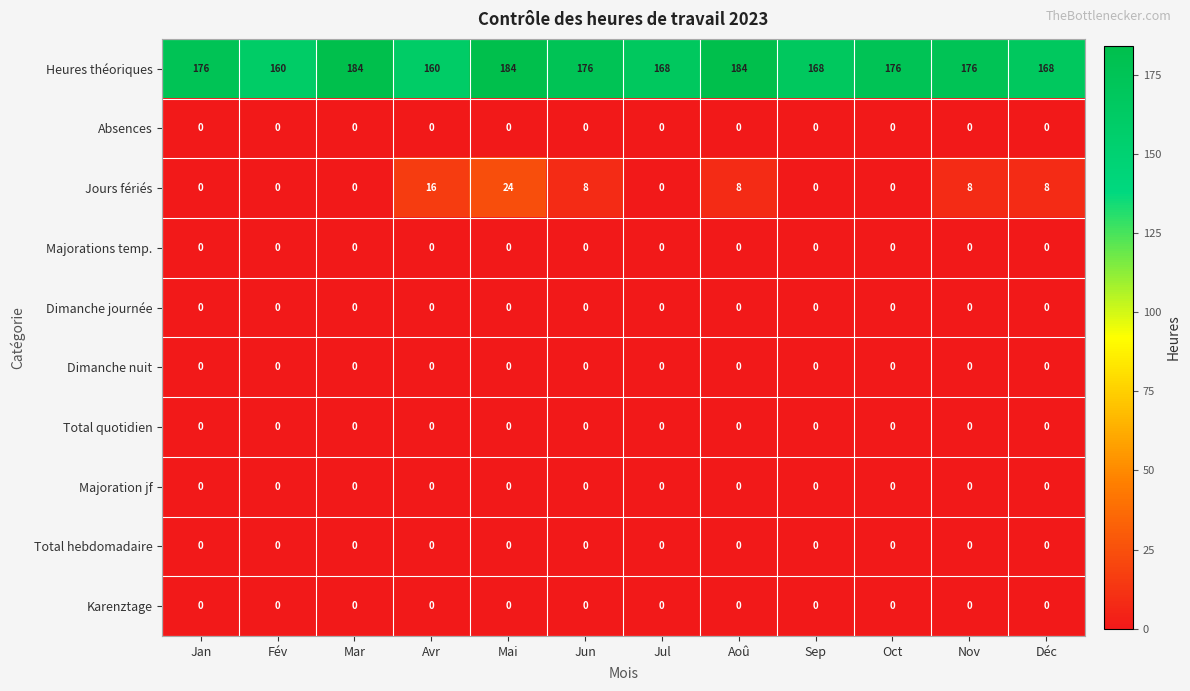

At which category is the sum across all series the highest?

Mai